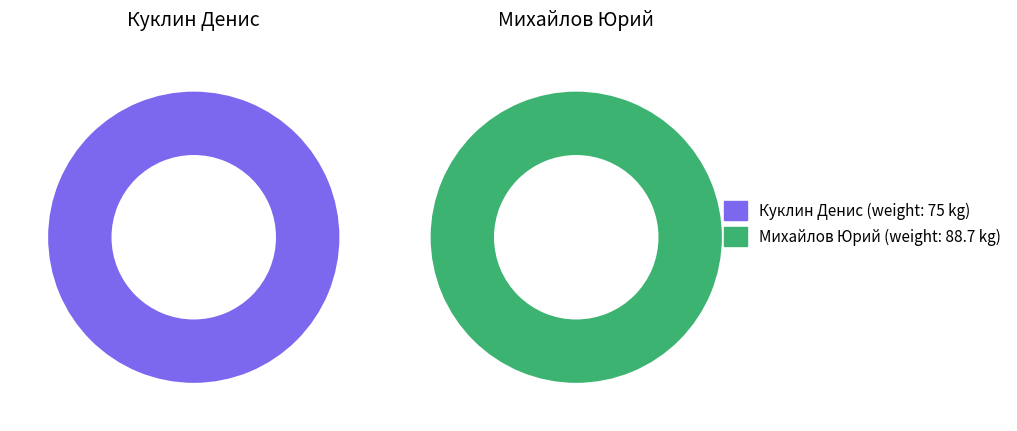

How many slices are in this pie chart?

2